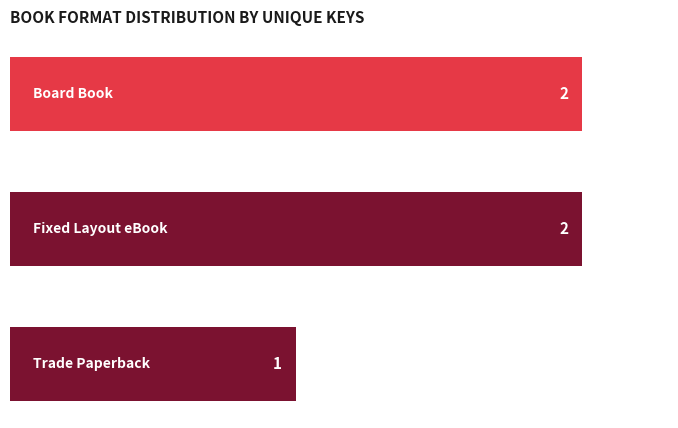

Reading top to bottom, transcribe all the data shown in this chart.

2	2	1